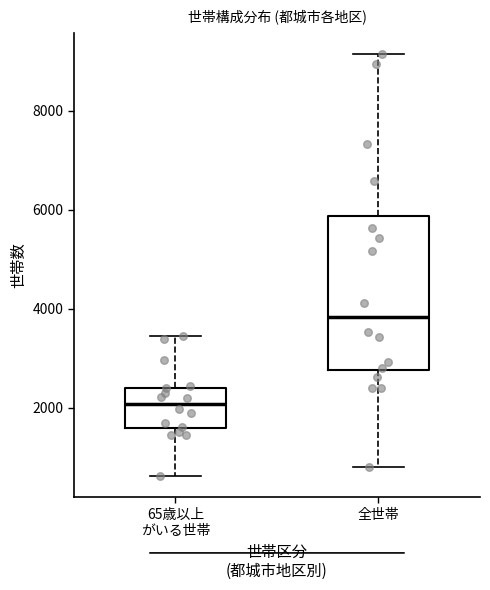

Which box's median line is the highest?

全世帯